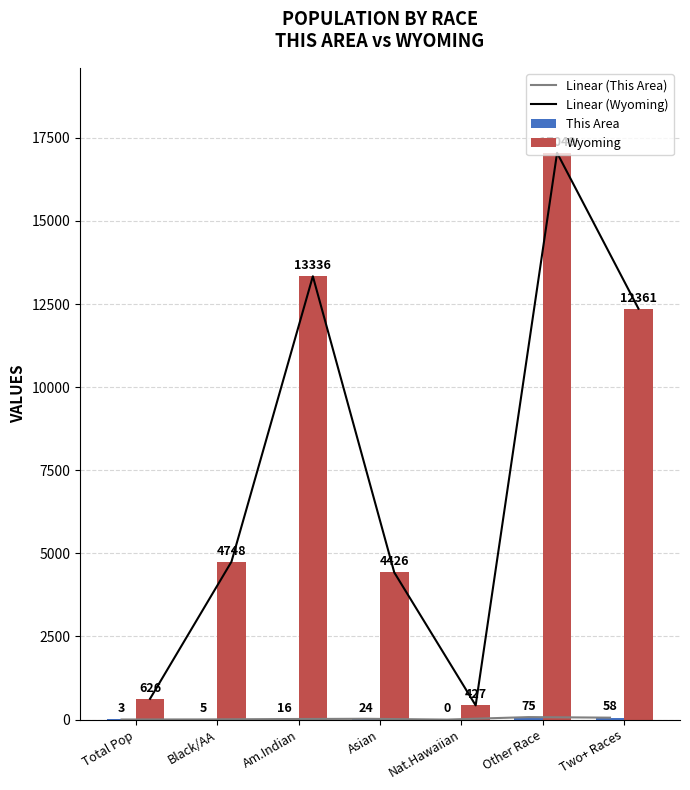

What are all the series names shown in the legend?

Linear (This Area), Linear (Wyoming), This Area, Wyoming